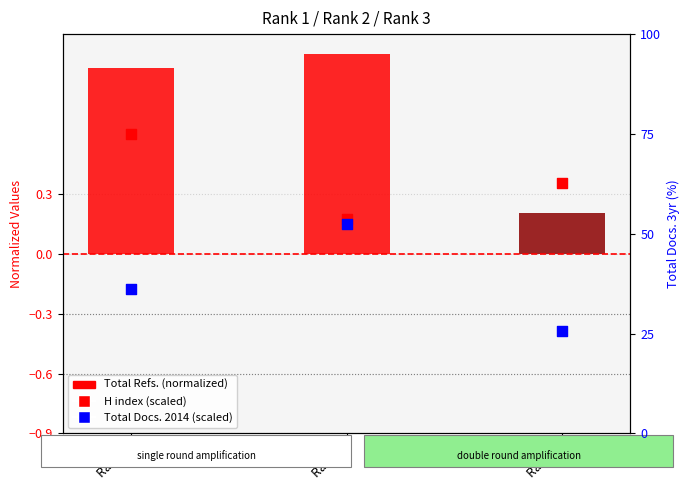

What are all the series names shown in the legend?

Total Refs. (normalized), H index (scaled), Total Docs. 2014 (scaled)